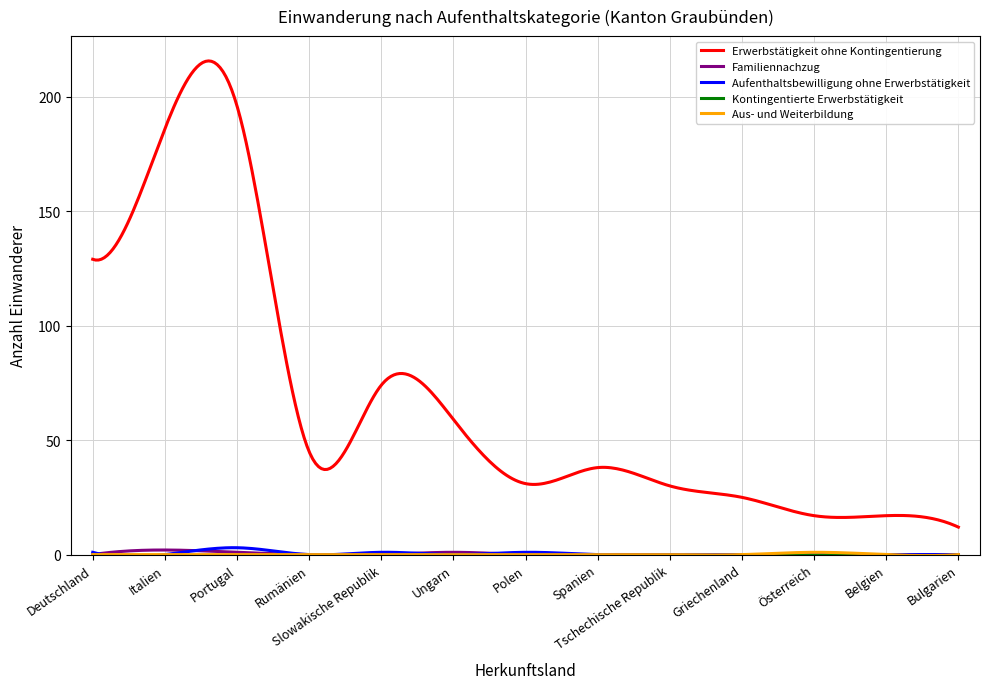

What is the maximum value shown in the chart?

215.6